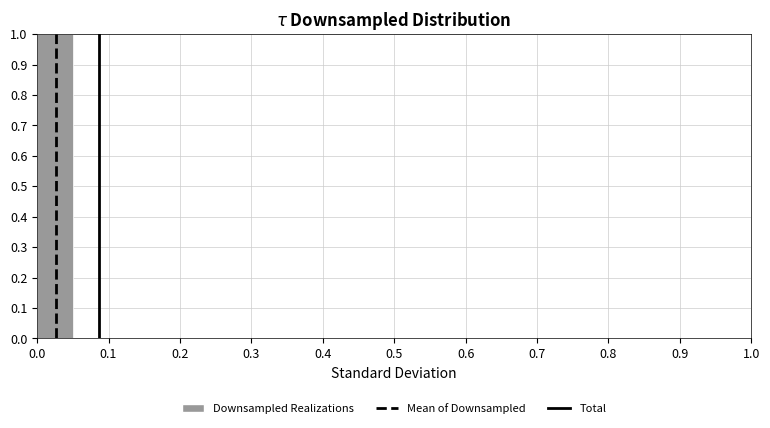

Reading left to right, transcribe this chart: for each bar, give the range it covers on the x-axis and its height. The values are not printed on the chart, so give them approximately, as read against the axis.

0.00 to 0.05: 1
0.05 to 0.10: 0
0.10 to 0.15: 0
0.15 to 0.20: 0
0.20 to 0.25: 0
0.25 to 0.30: 0
0.30 to 0.35: 0
0.35 to 0.40: 0
0.40 to 0.45: 0
0.45 to 0.50: 0
0.50 to 0.55: 0
0.55 to 0.60: 0
0.60 to 0.65: 0
0.65 to 0.70: 0
0.70 to 0.75: 0
0.75 to 0.80: 0
0.80 to 0.85: 0
0.85 to 0.90: 0
0.90 to 0.95: 0
0.95 to 1.00: 0